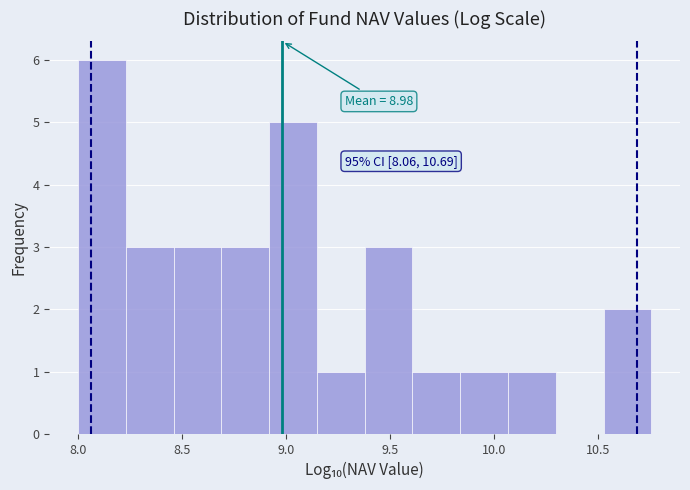

Which range on the x-axis has the tallest bar?

8.00 to 8.25